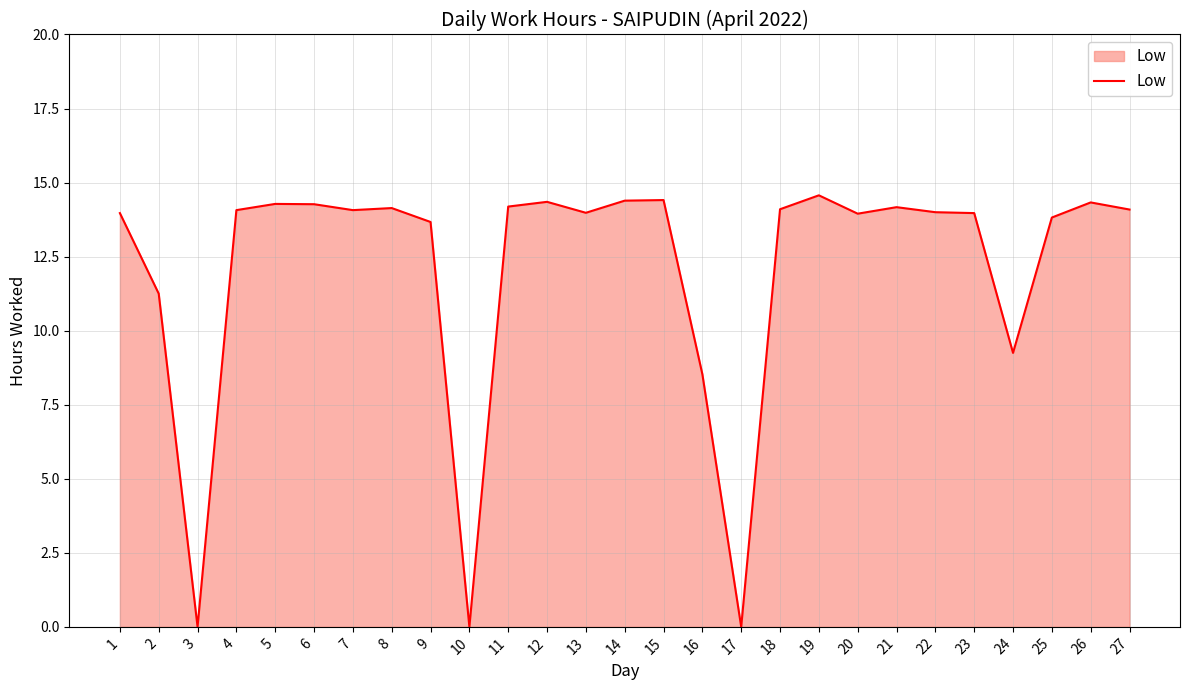

What is the greatest value displayed?

14.6